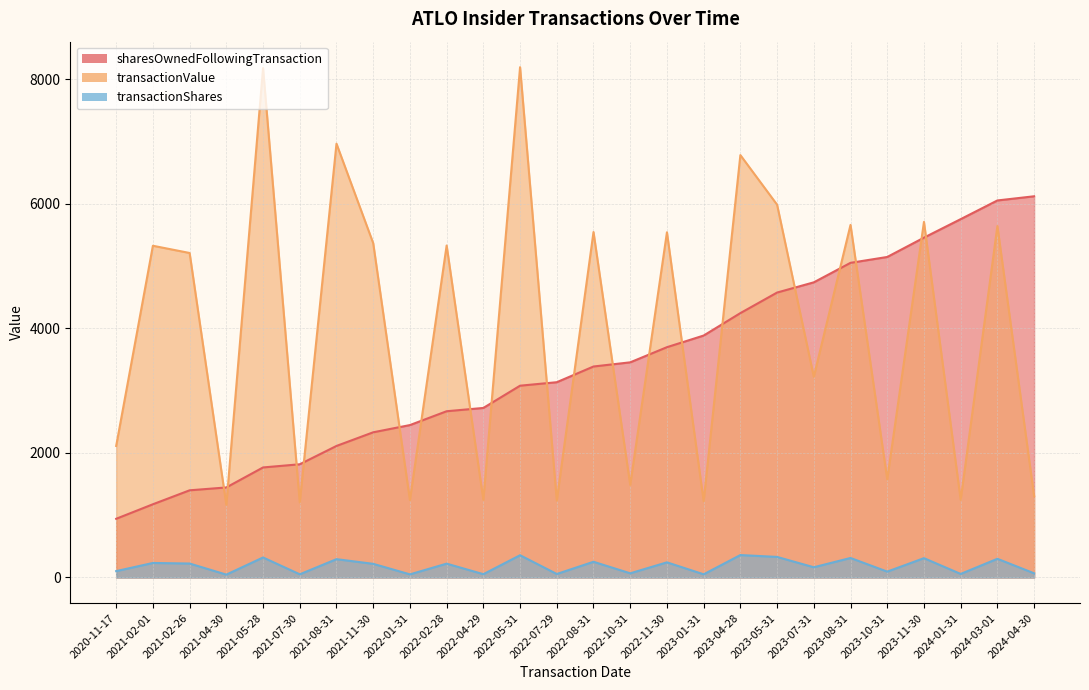

What are all the series names shown in the legend?

sharesOwnedFollowingTransaction, transactionValue, transactionShares